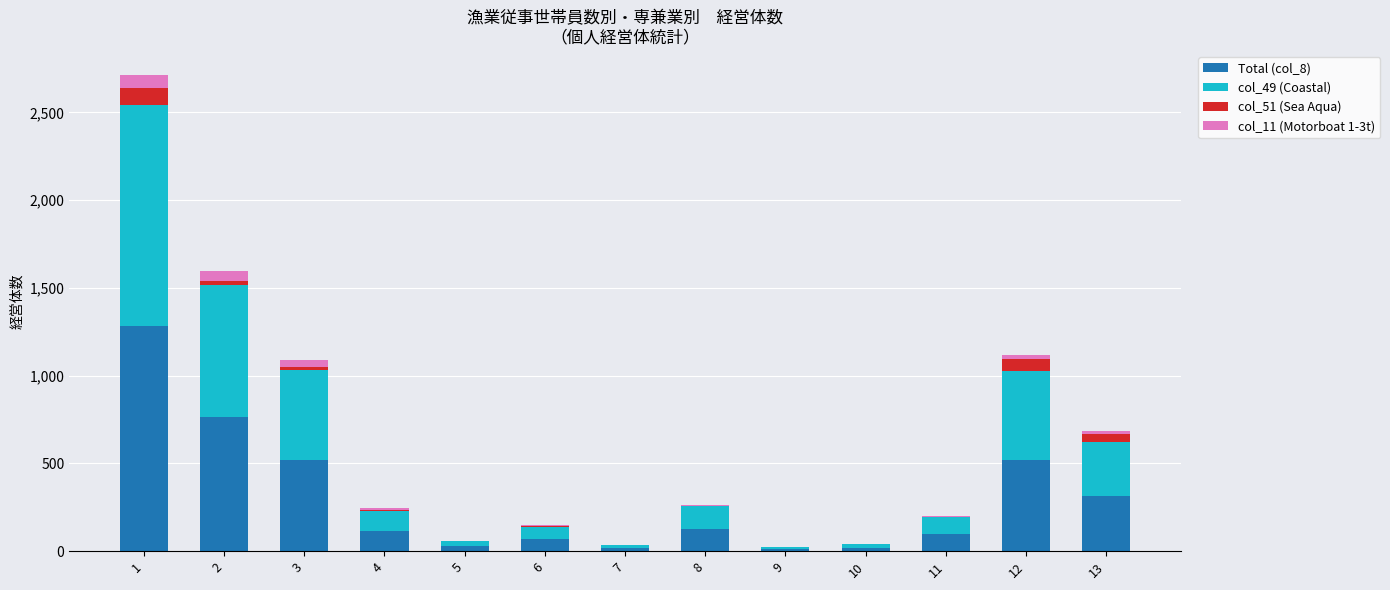

What are all the series names shown in the legend?

Total (col_8), col_49 (Coastal), col_51 (Sea Aqua), col_11 (Motorboat 1-3t)